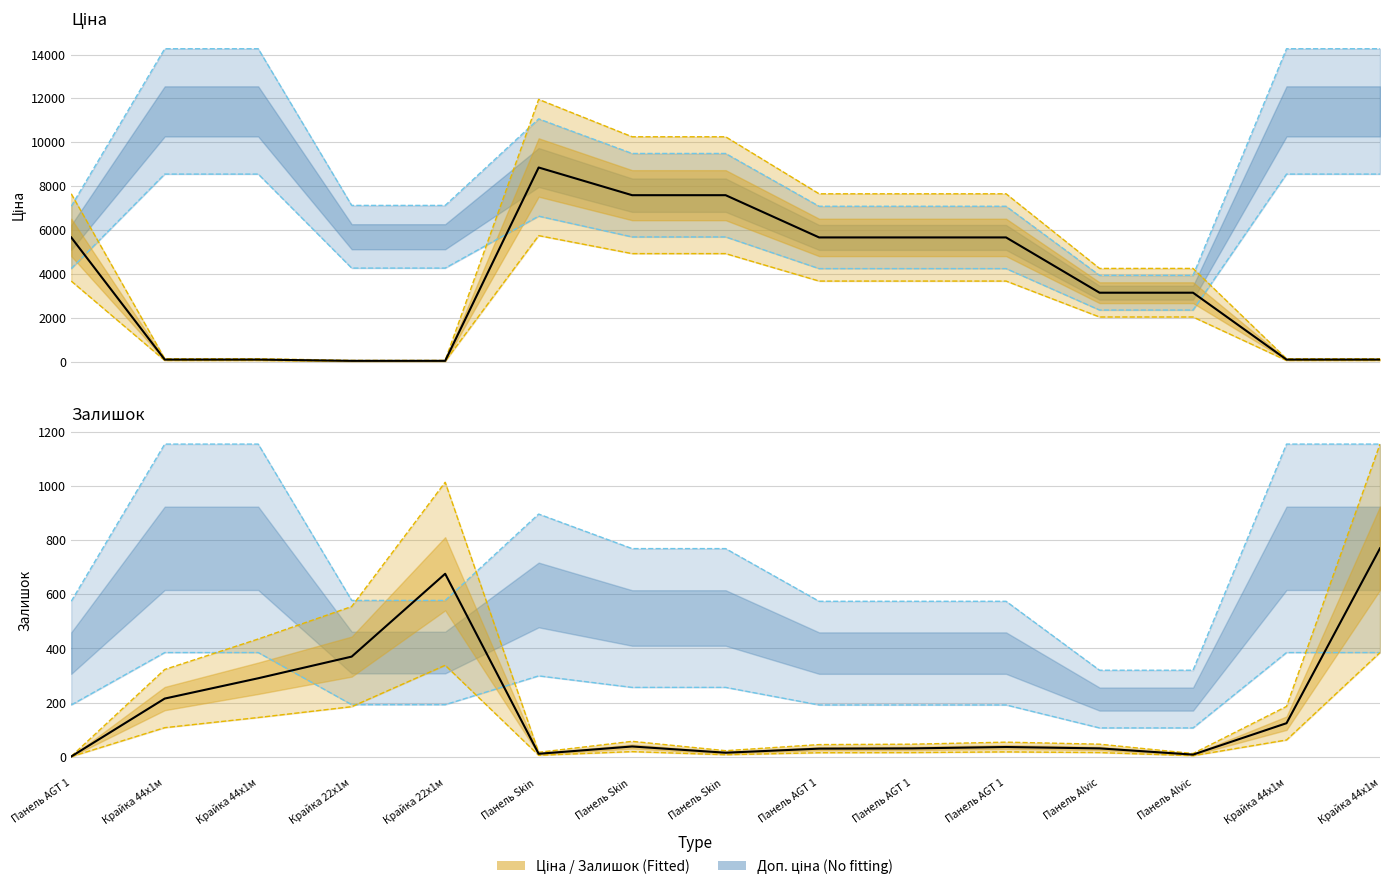

What is the spread (max minus min) of values at Панель AGT 1?

5672.8